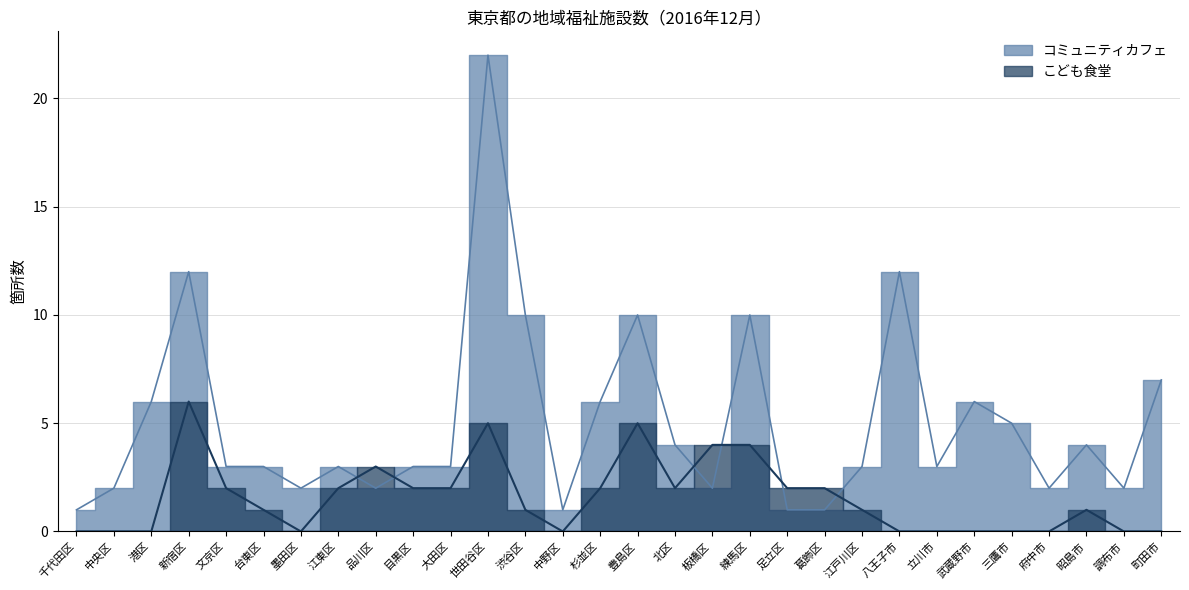

True or false: コミュニティカフェ has a value of 3 at 文京区.

True